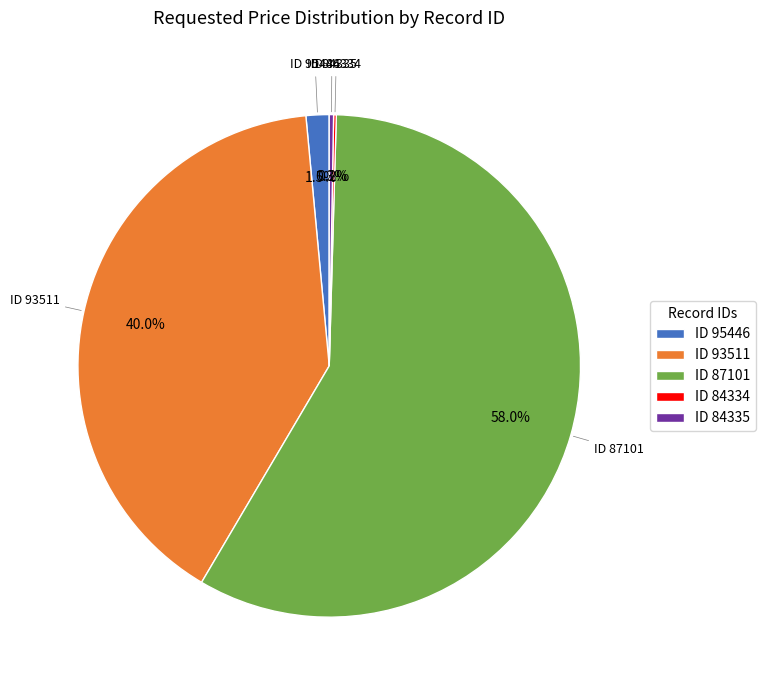

What is the majority slice?

ID 87101